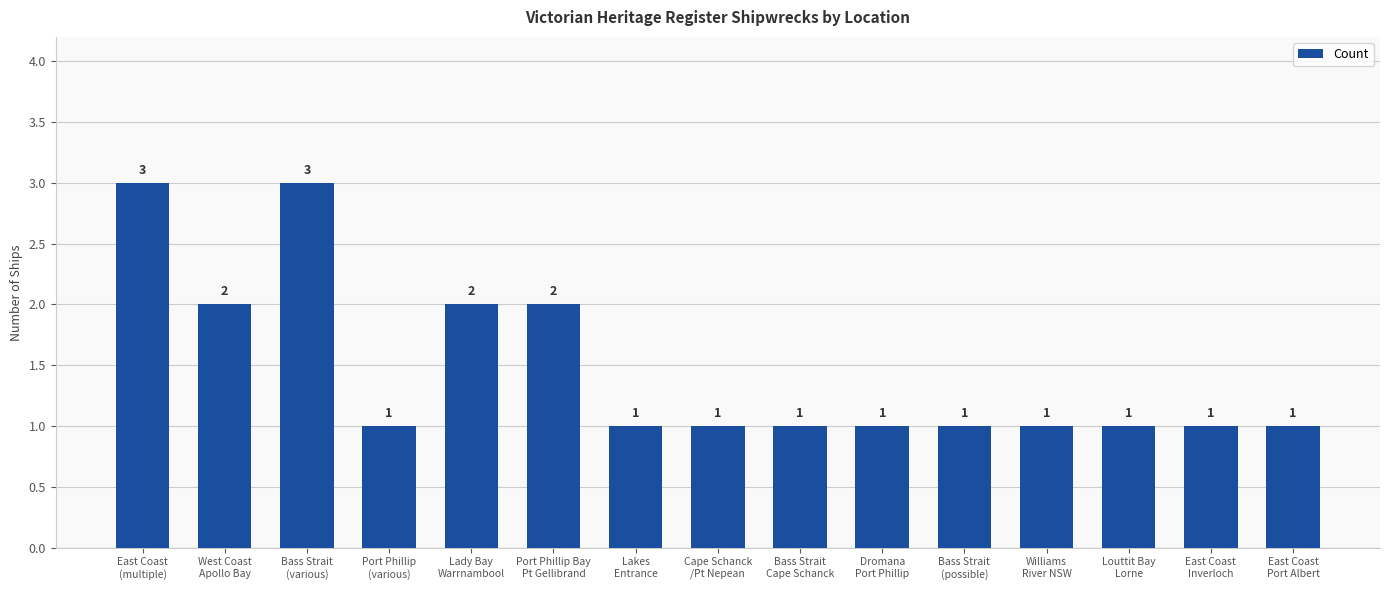

What is the greatest value displayed?

3